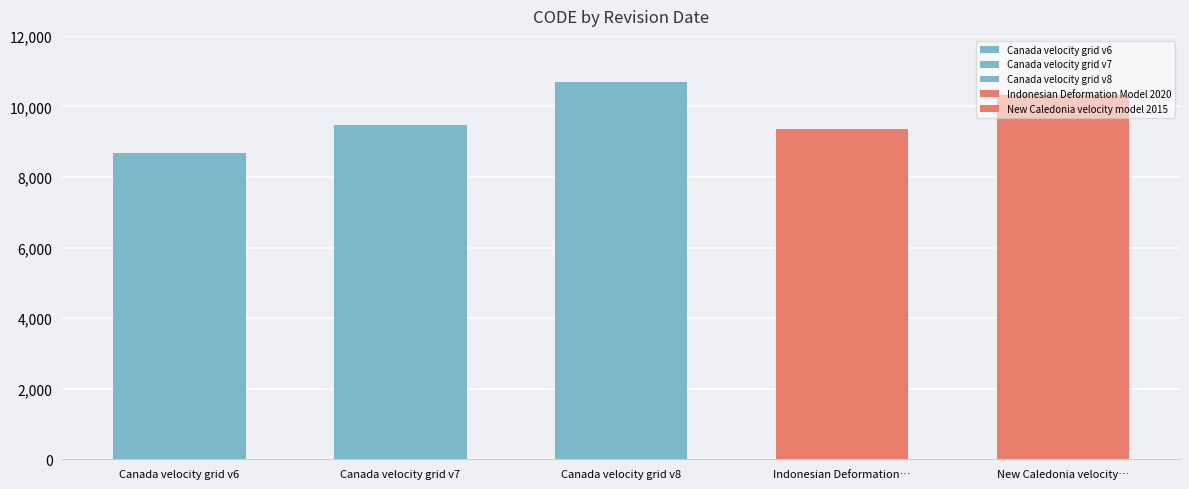

Rank the categories by value from highest to lowest.

Canada velocity grid v8, New Caledonia velocity…, Canada velocity grid v7, Indonesian Deformation…, Canada velocity grid v6